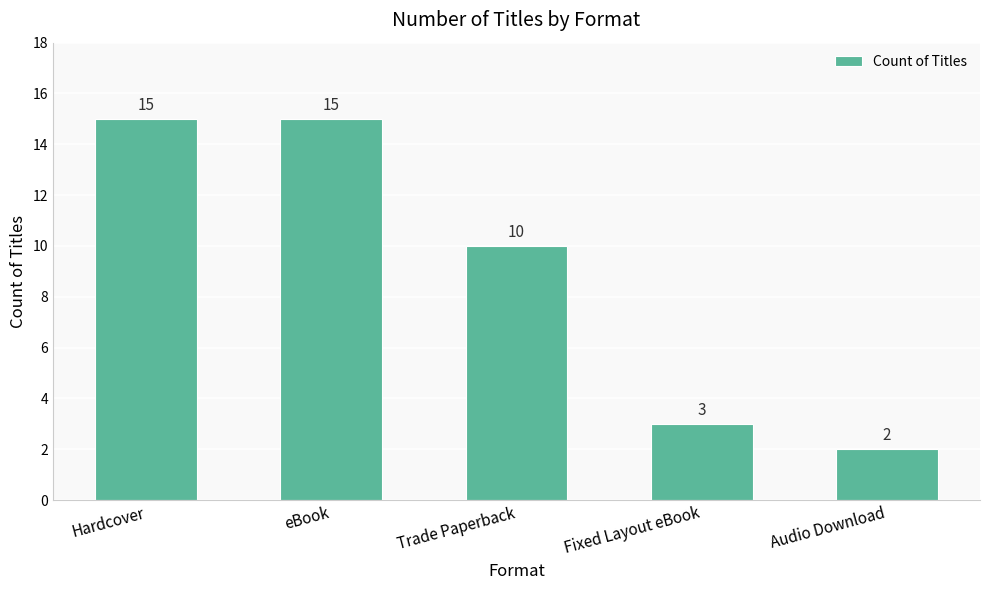

How many distinct data groups are displayed?

1